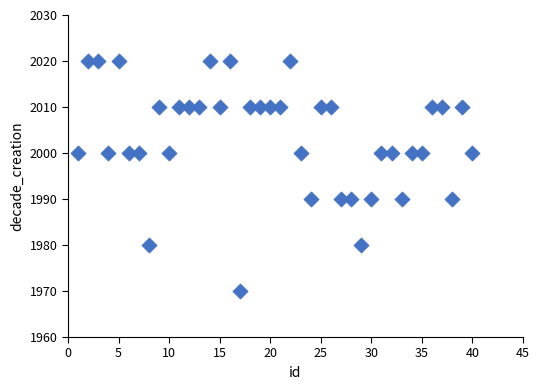

What is the range of X values (max minus min)?

39